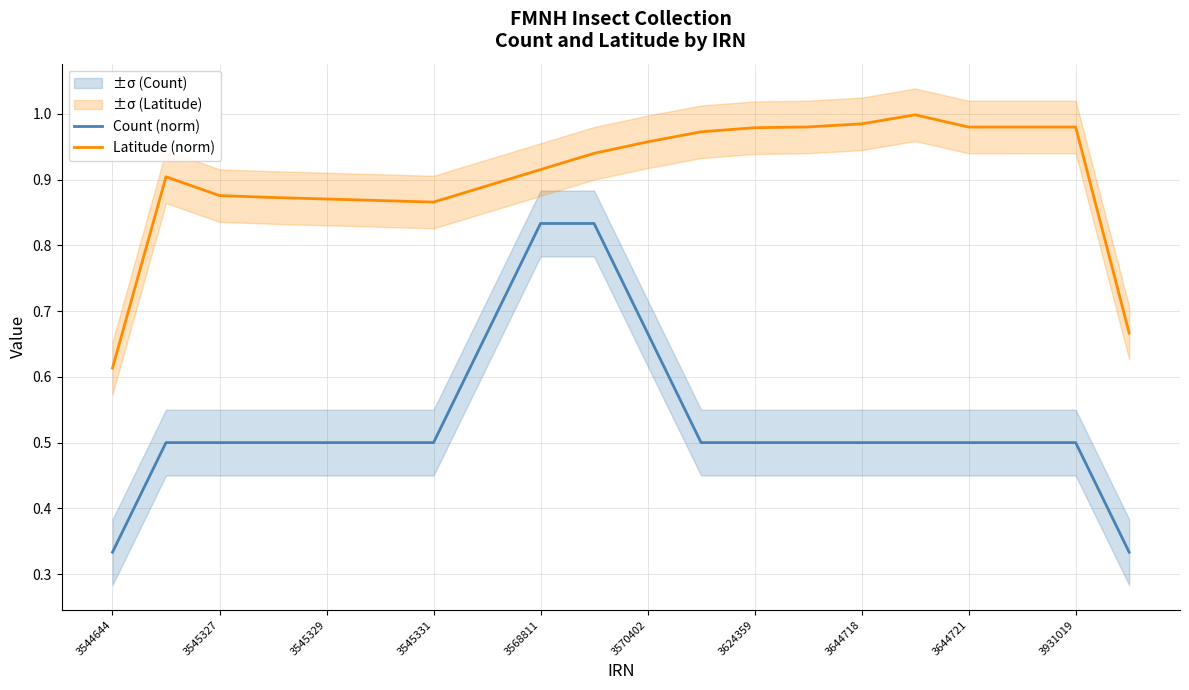

The value of Count (norm) at 3545331 is 0.5. True or false?

True